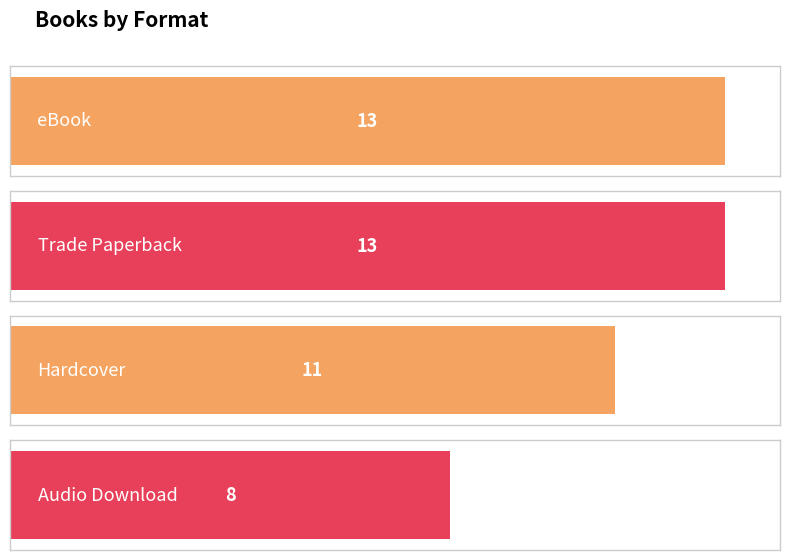

What is the greatest value displayed?

13